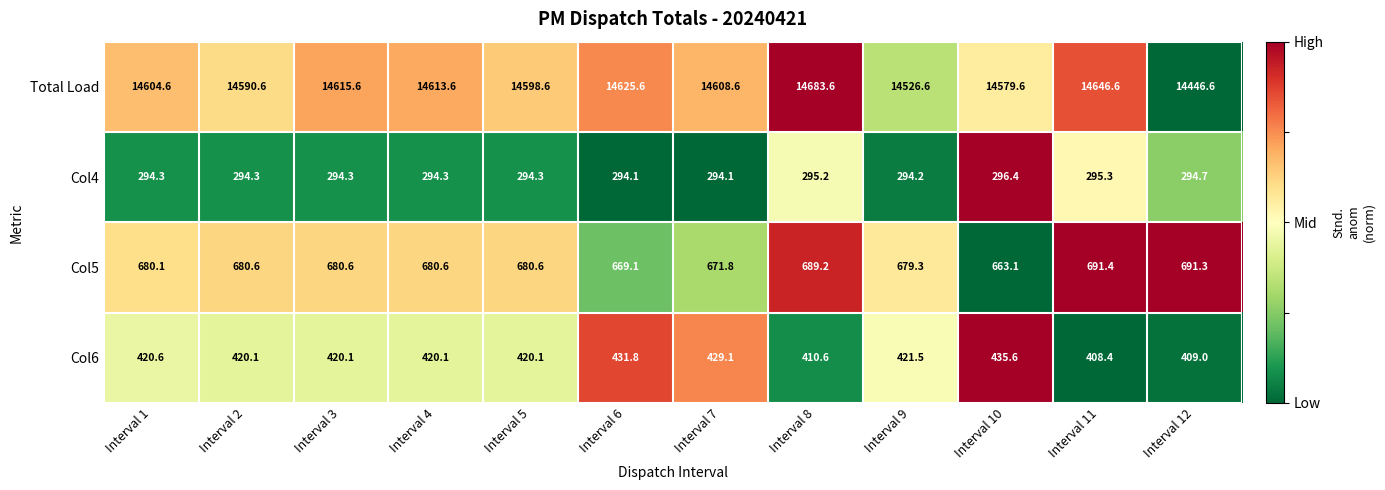

At which category is the sum across all series the highest?

Interval 8